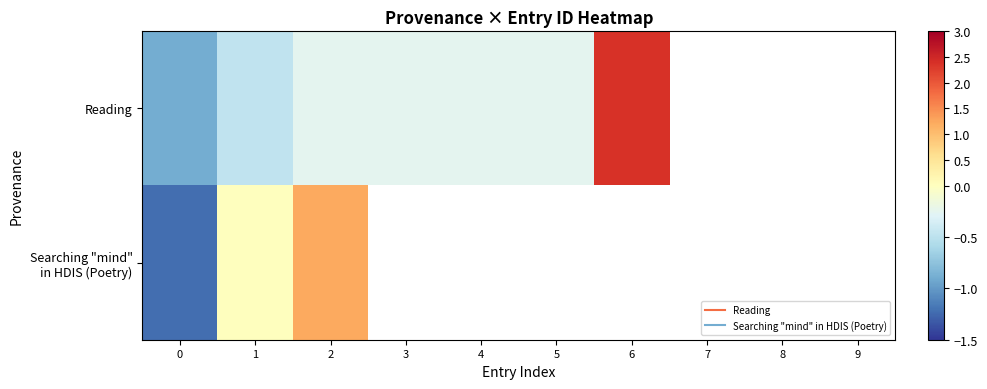

Rank the series by their maximum value, from lowest to highest.

Searching "mind" in HDIS (Poetry), Reading